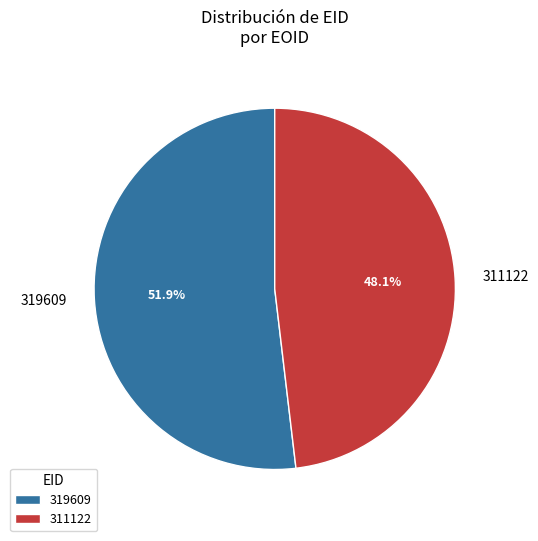

To the nearest percent, what is the difference between the 319609 and 311122 slice percentages?

4%